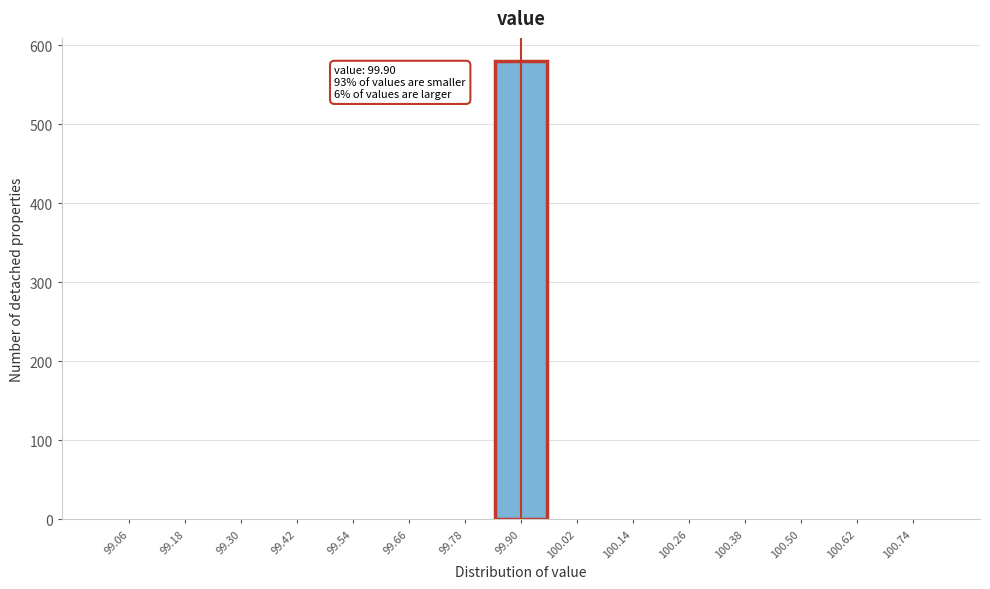

Over which range of the x-axis is the bar tallest?

99.84 to 99.96